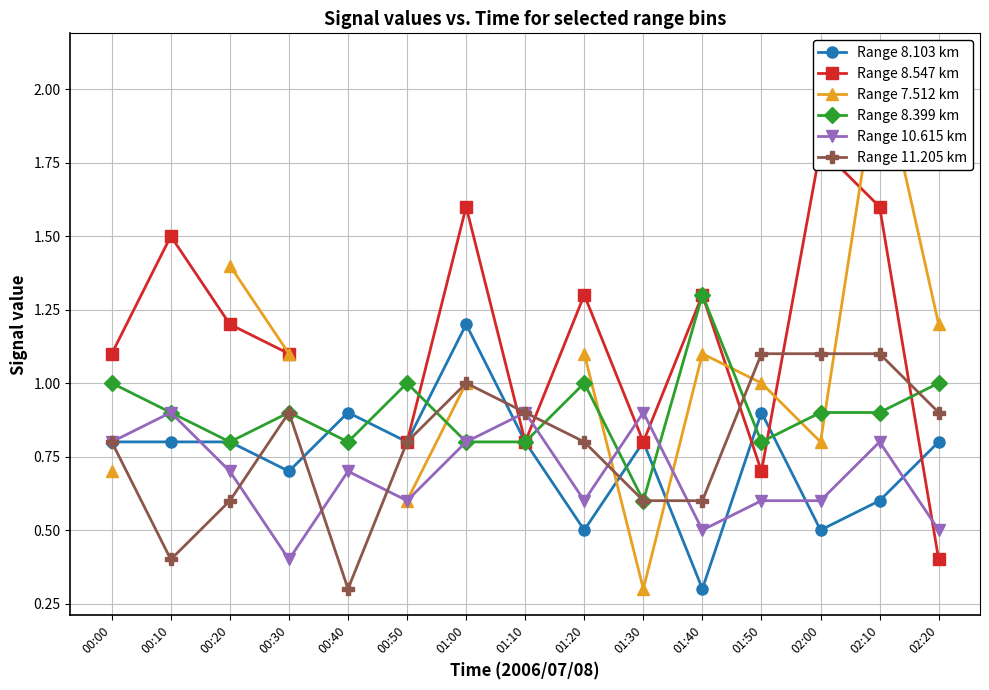

Where does the Range 7.512 km series first go above 1?

00:20